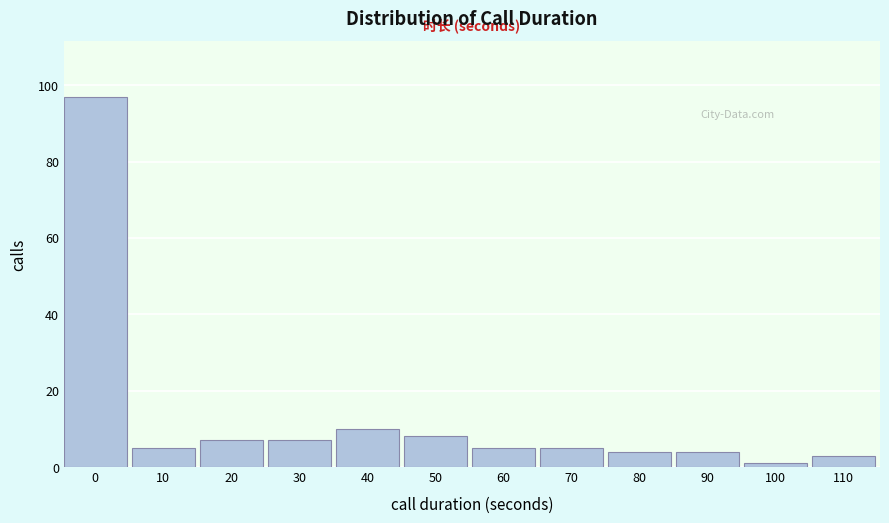

Reading right to left, transcribe all the data shown in this chart.

110=3	100=1	90=4	80=4	70=5	60=5	50=8	40=10	30=7	20=7	10=5	0=97